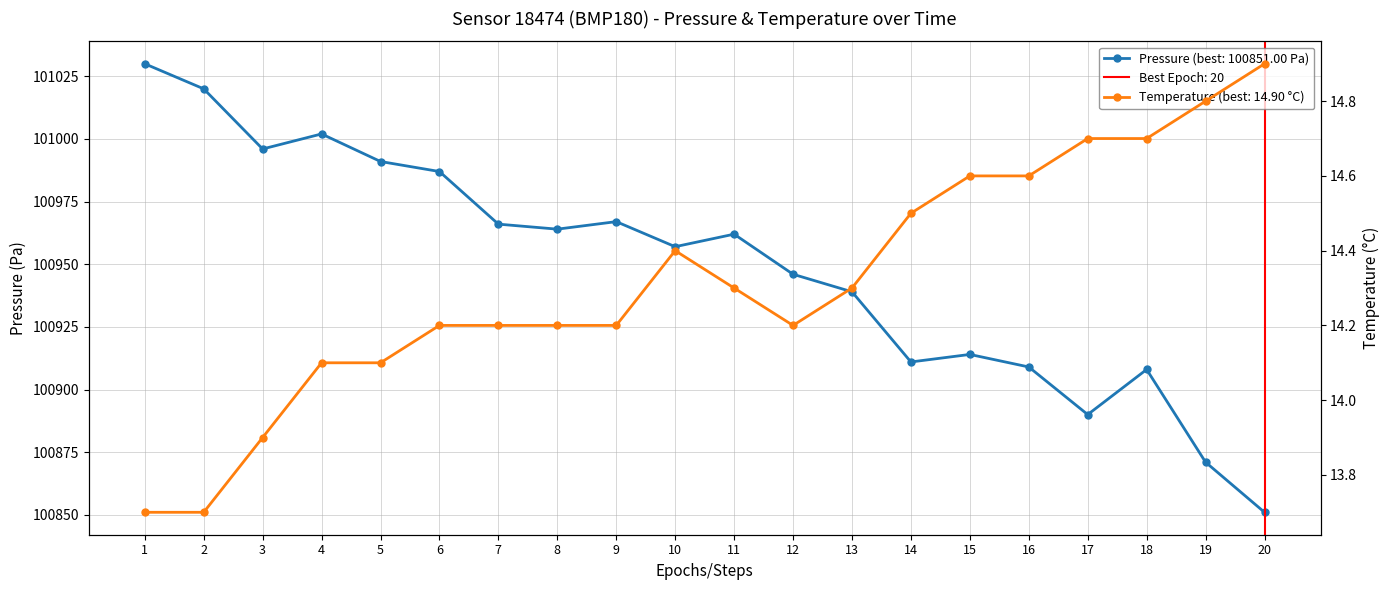

The value of pressure at 9 is 100967.0. True or false?

True